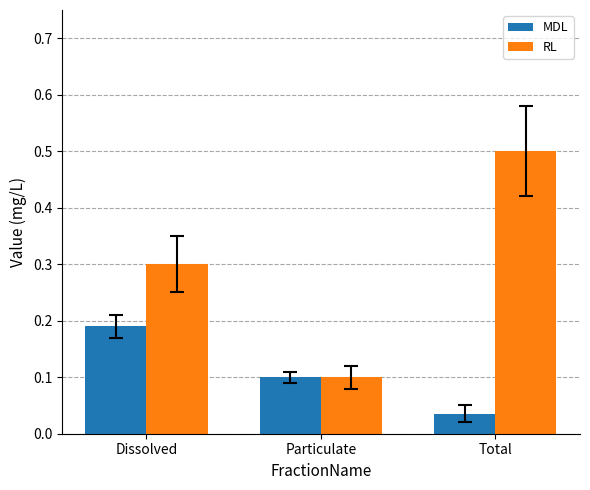

What is the label of the 1st bar from the right?

Total